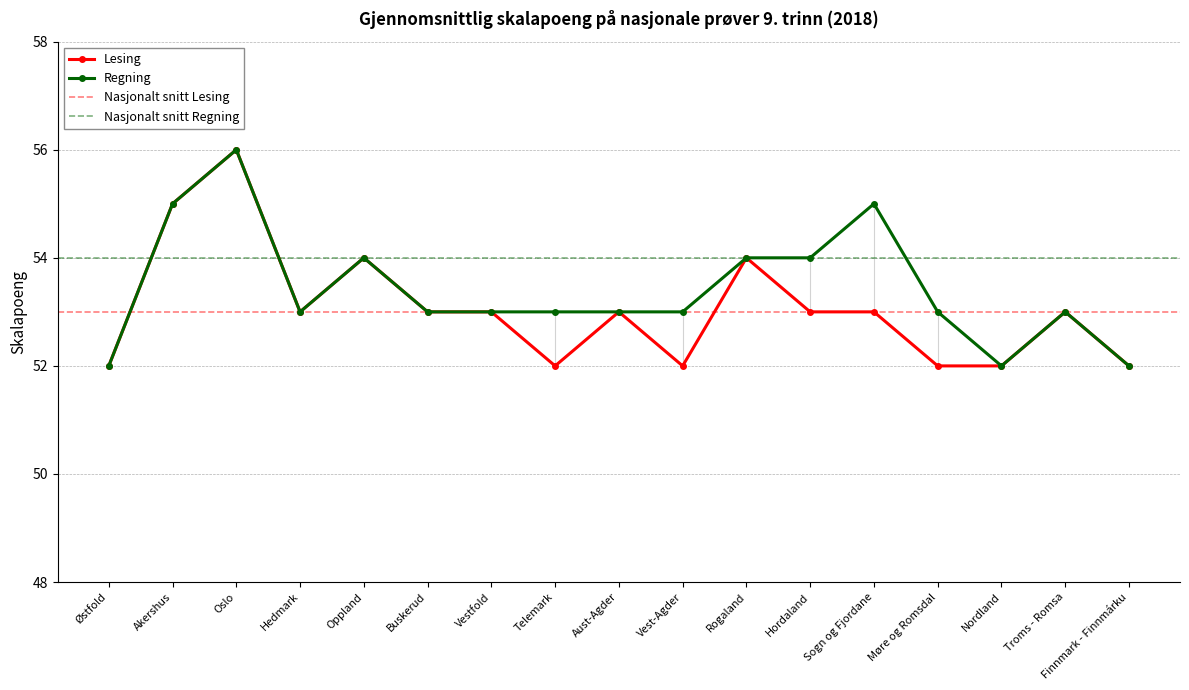

What is the label of the 3rd point from the right?

Nordland